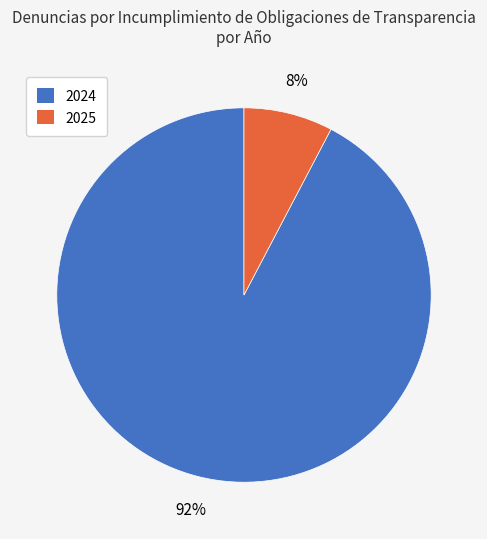

The 2025 slice represents 8% of the pie. True or false?

True